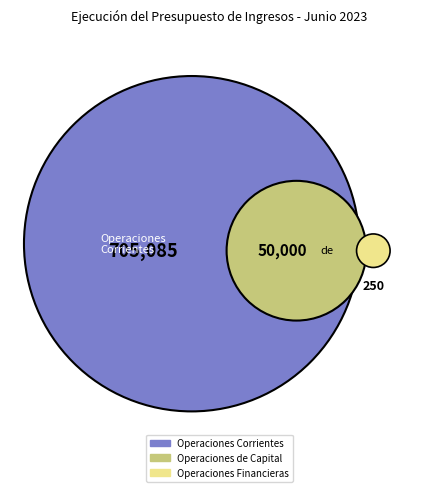

Rank the categories by value from highest to lowest.

Operaciones Corrientes, Operaciones de Capital, Operaciones Financieras